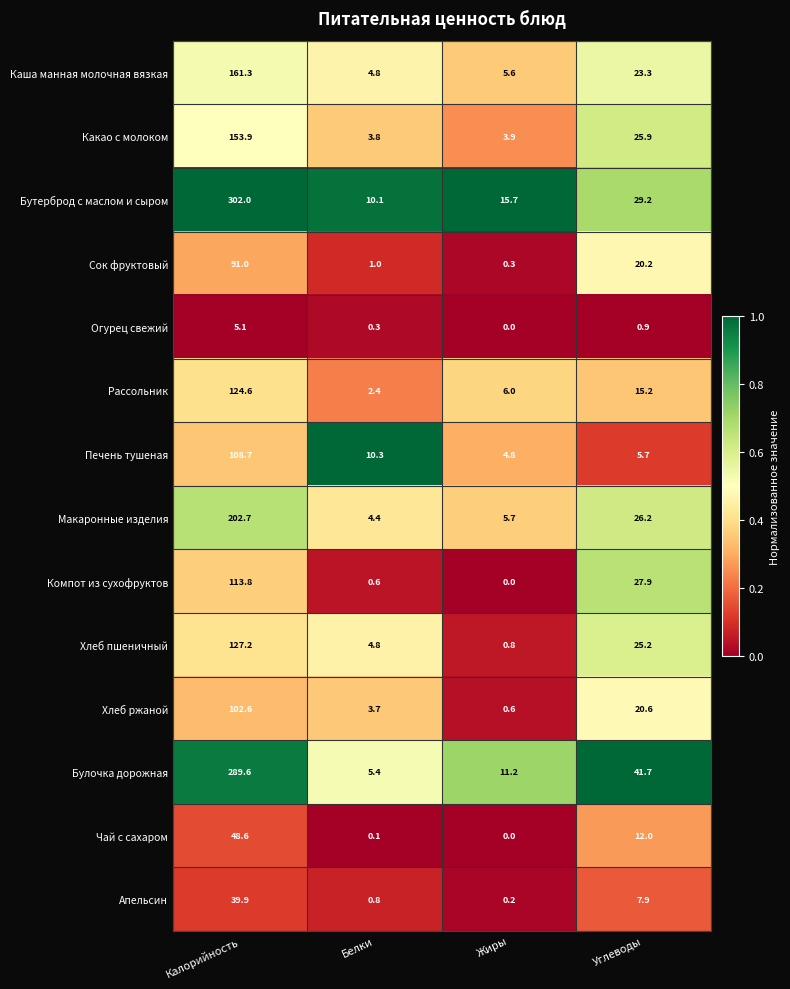

What value does the Каша манная молочная вязкая series have at Калорийность?

161.3